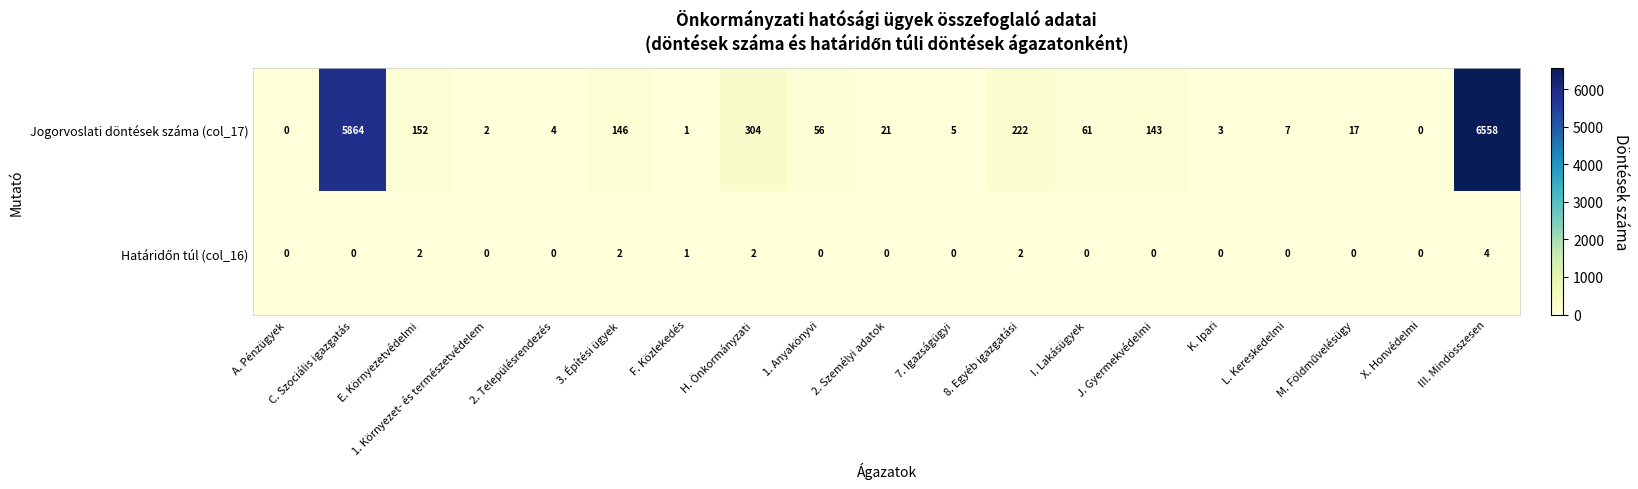

How many distinct data groups are displayed?

2